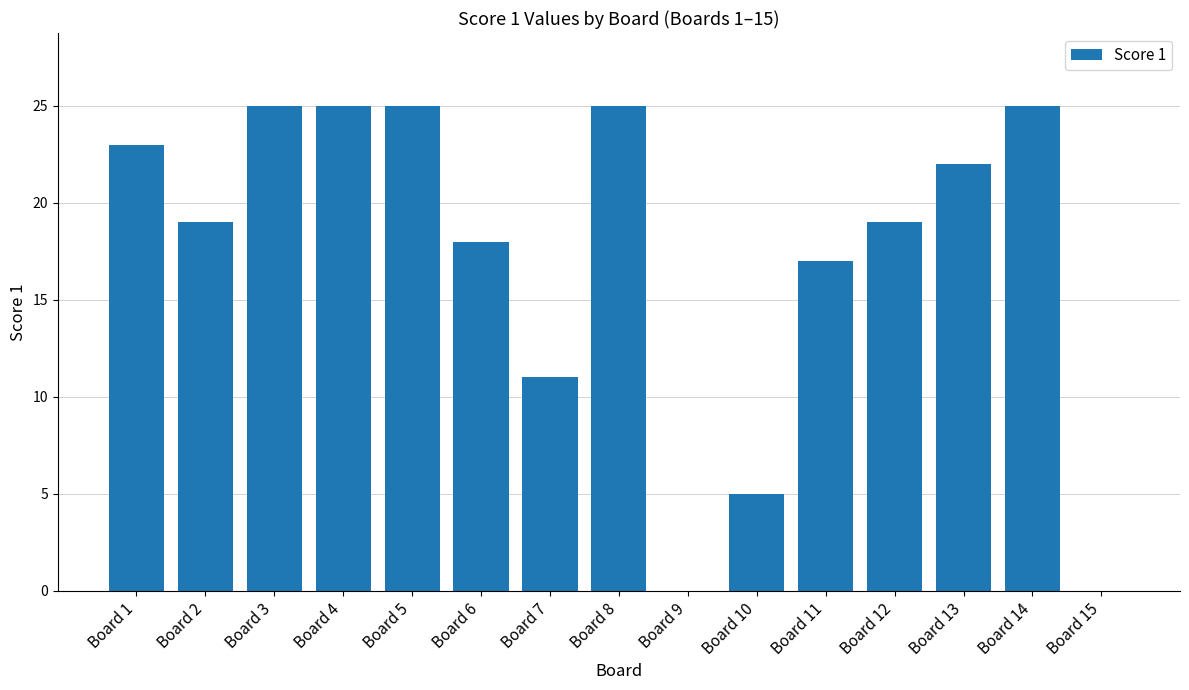

Reading left to right, transcribe all the data shown in this chart.

Board 1=23	Board 2=19	Board 3=25	Board 4=25	Board 5=25	Board 6=18	Board 7=11	Board 8=25	Board 9=0	Board 10=5	Board 11=17	Board 12=19	Board 13=22	Board 14=25	Board 15=0